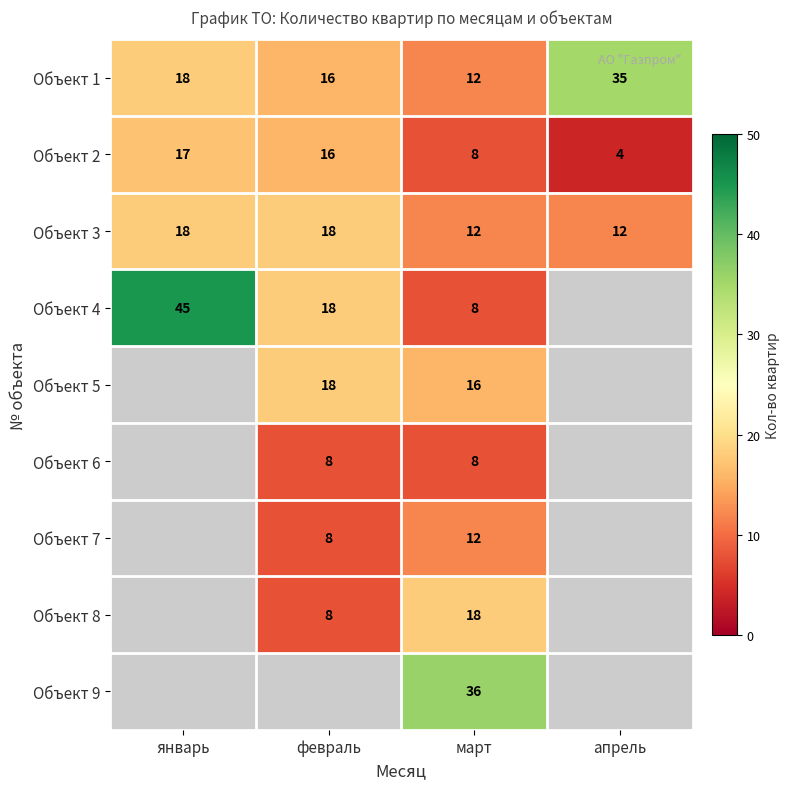

Which label corresponds to the smallest value in the chart?

апрель